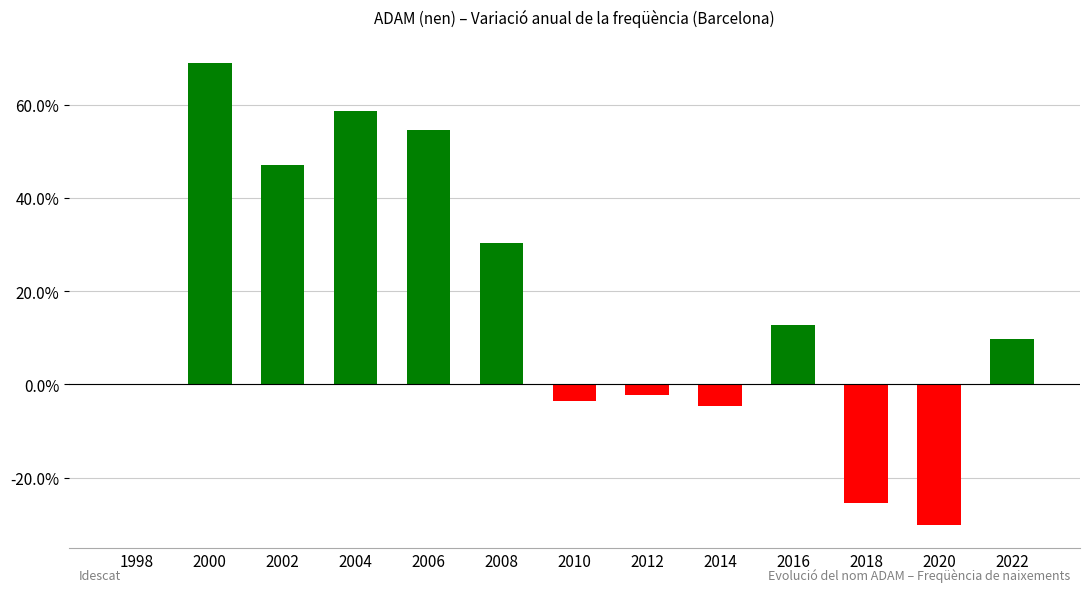

Are the bars grouped side by side (vs. stacked)?

No